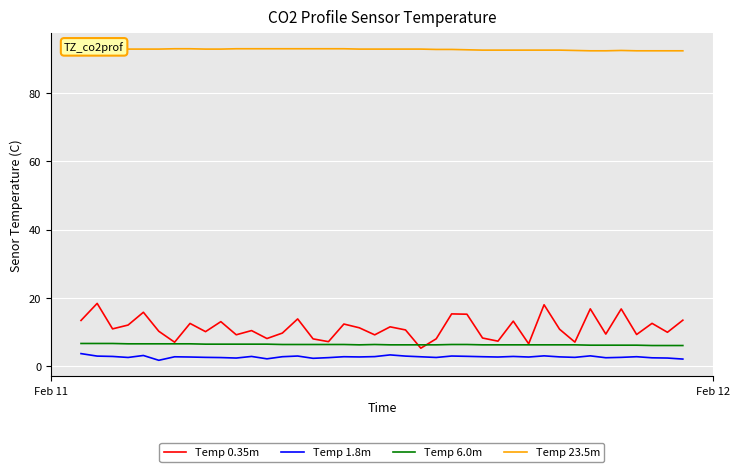

Which series has the largest total across all categories?

Temp 23.5m